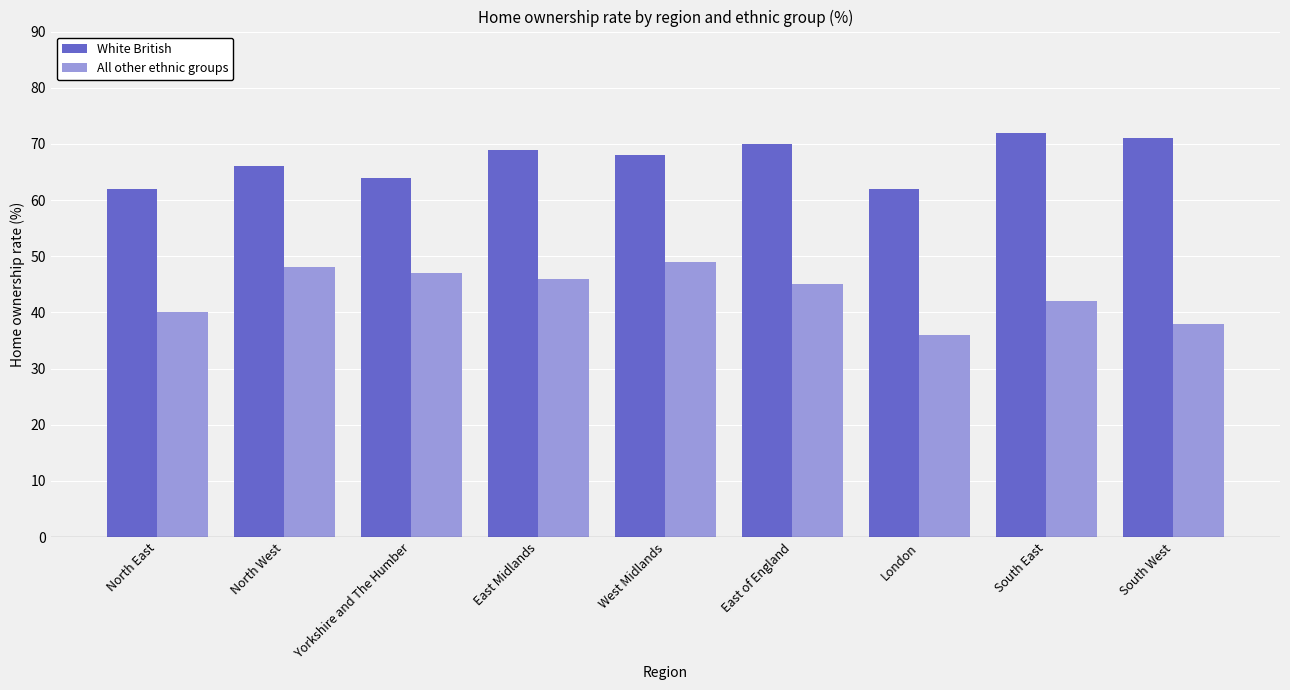

How many values in the White British series are below 68?

4